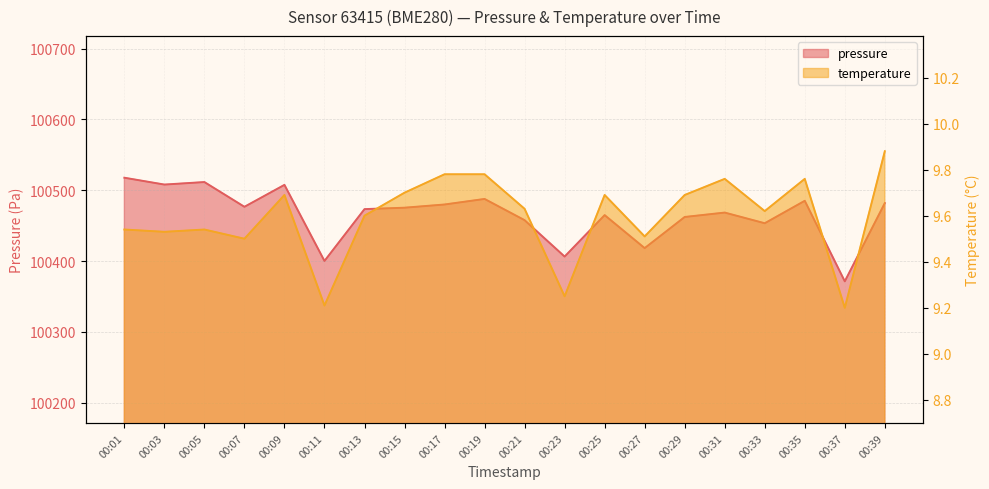

Reading right to left, what are all the values shown in this chart?

pressure: 00:39=100481.9	00:37=100371.4	00:35=100485.2	00:33=100453.5	00:31=100468.5	00:29=100462.3	00:27=100418.3	00:25=100464.9	00:23=100406.4	00:21=100457.8	00:19=100487.8	00:17=100479.9	00:15=100475.4	00:13=100473.4	00:11=100400.2	00:09=100507.7	00:07=100476.7	00:05=100511.6	00:03=100508.1	00:01=100517.8
temperature: 00:39=9.9	00:37=9.2	00:35=9.8	00:33=9.6	00:31=9.8	00:29=9.7	00:27=9.5	00:25=9.7	00:23=9.2	00:21=9.6	00:19=9.8	00:17=9.8	00:15=9.7	00:13=9.6	00:11=9.2	00:09=9.7	00:07=9.5	00:05=9.5	00:03=9.5	00:01=9.5